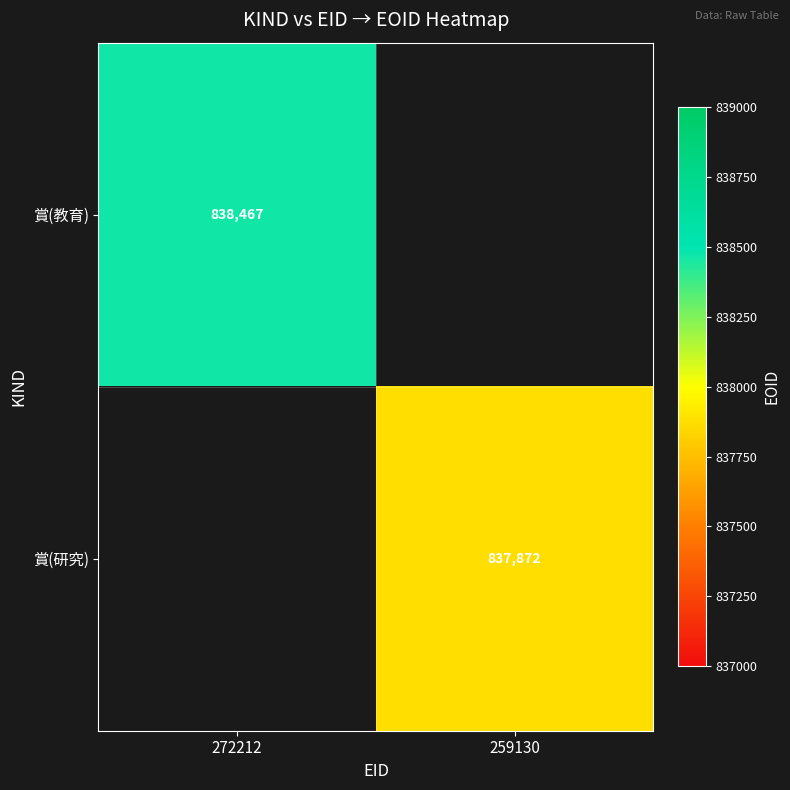

Is the value of 賞(教育) at 272212 greater than the value of 賞(研究) at 259130?

Yes